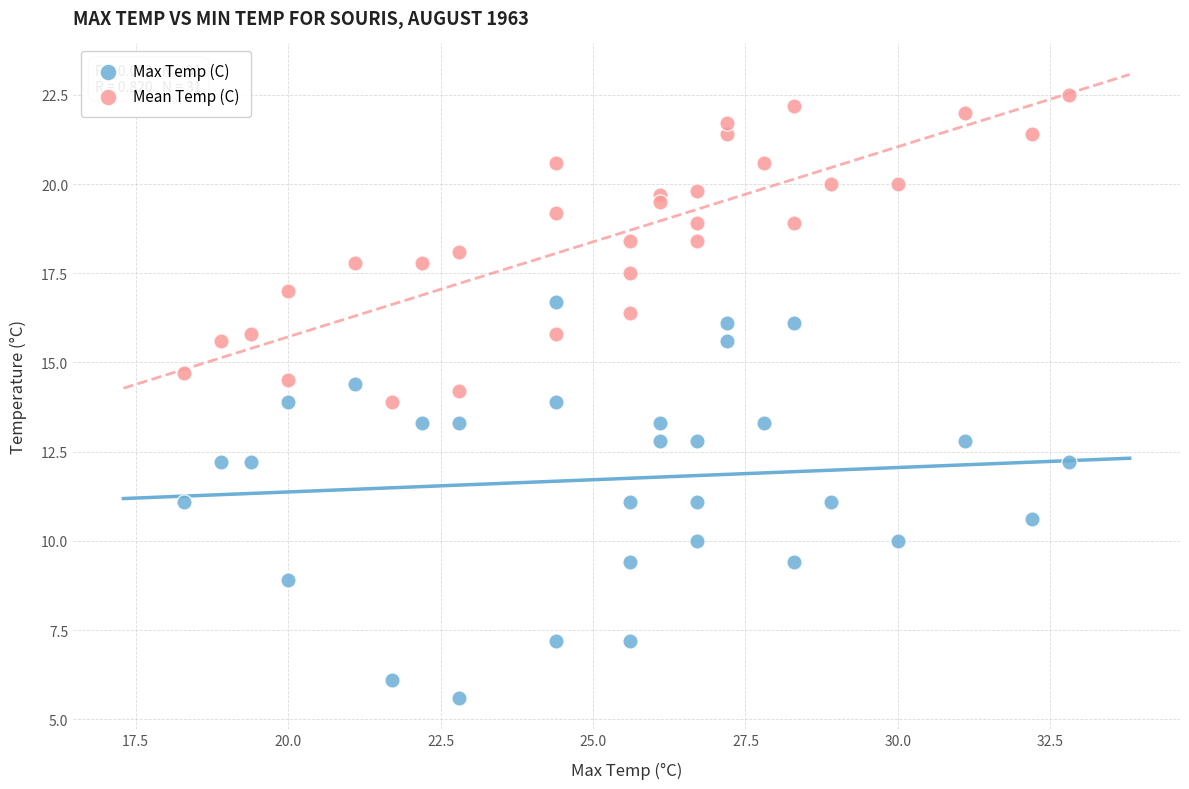

Which series contains the highest Y value?

Mean Temp (C)